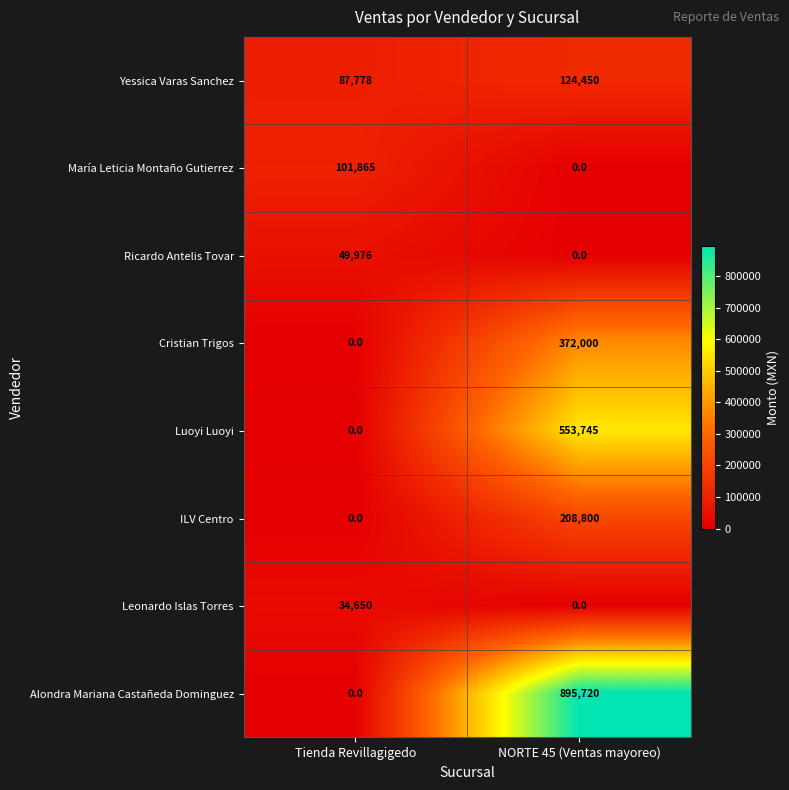

The value of María Leticia Montaño Gutierrez at Tienda Revillagigedo is 101865. True or false?

True